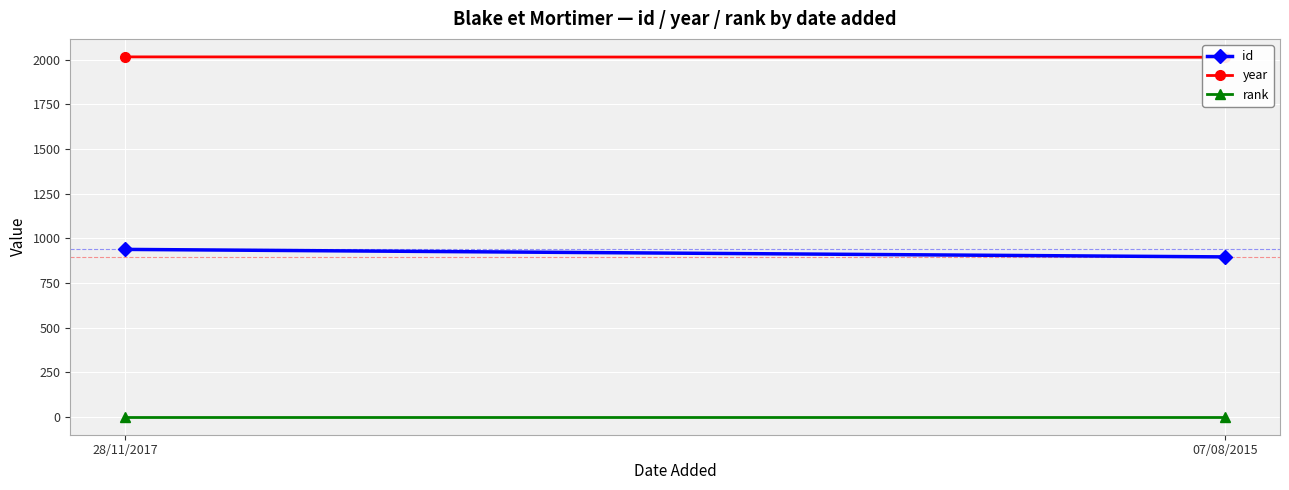

What is the highest value of the rank series?

1